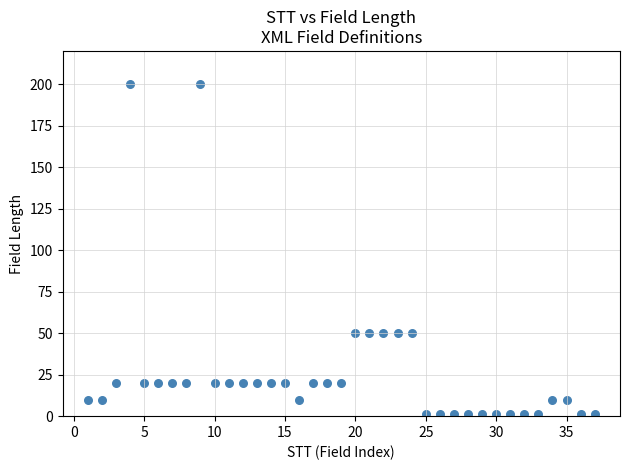

What is the range of X values (max minus min)?

36